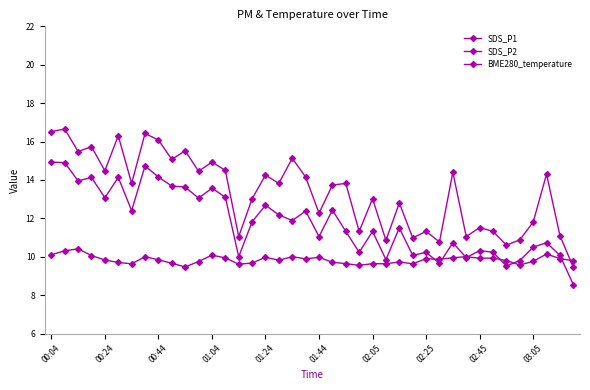

How many distinct data groups are displayed?

3